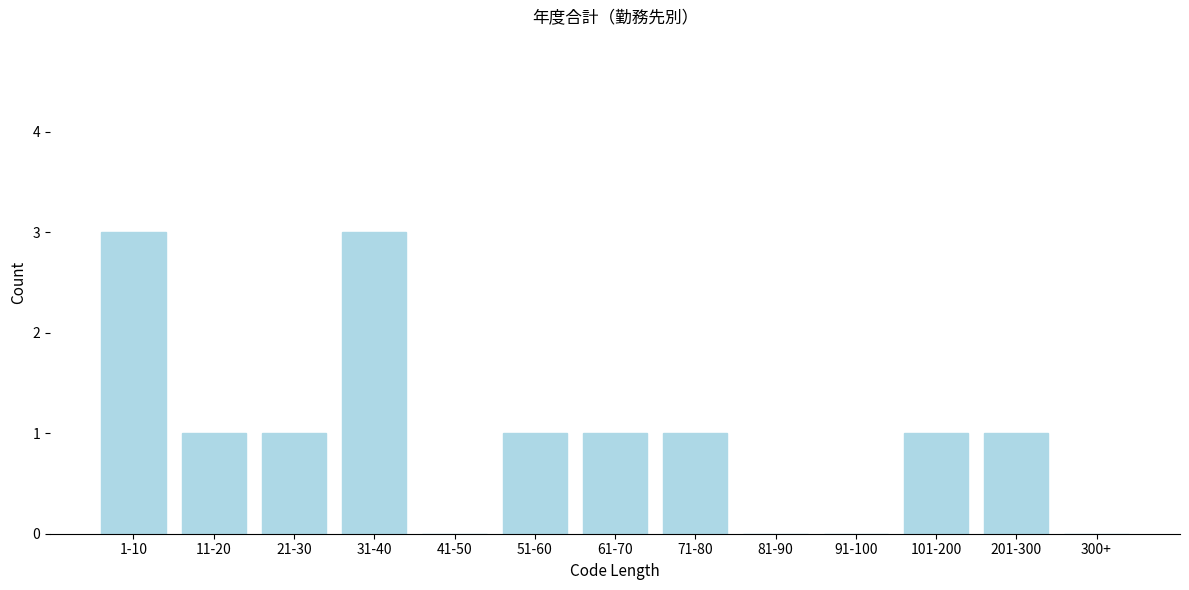

Reading left to right, list all the values displayed in this chart.

1-10=3	11-20=1	21-30=1	31-40=3	41-50=0	51-60=1	61-70=1	71-80=1	81-90=0	91-100=0	101-200=1	201-300=1	300+=0